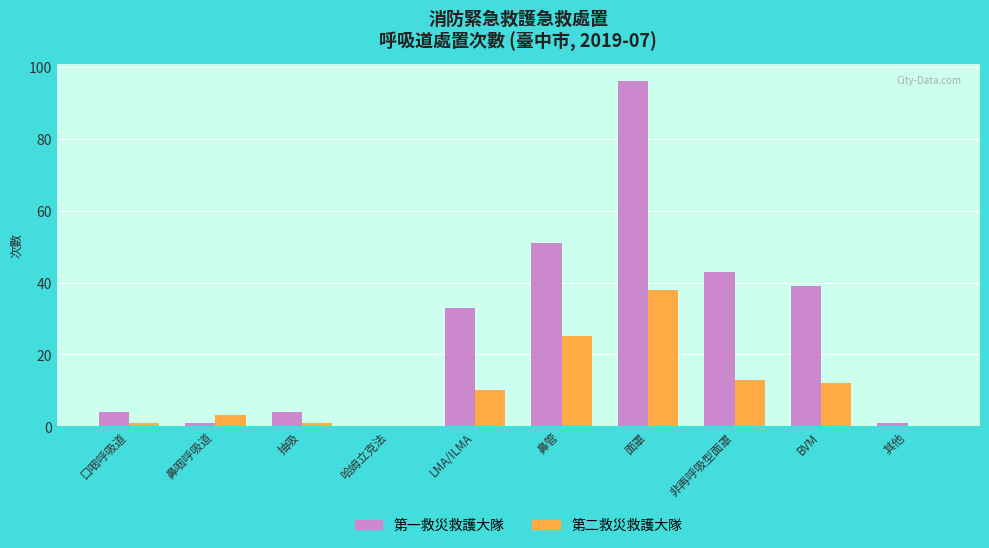

Which category has the highest value in the 第二救災救護大隊 series?

面罩